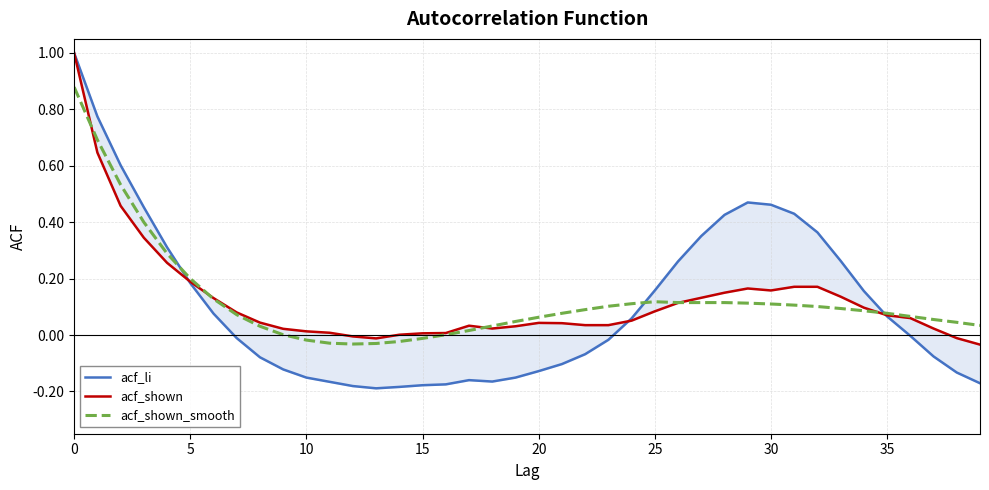

What is the average value of the acf_li series?

0.1